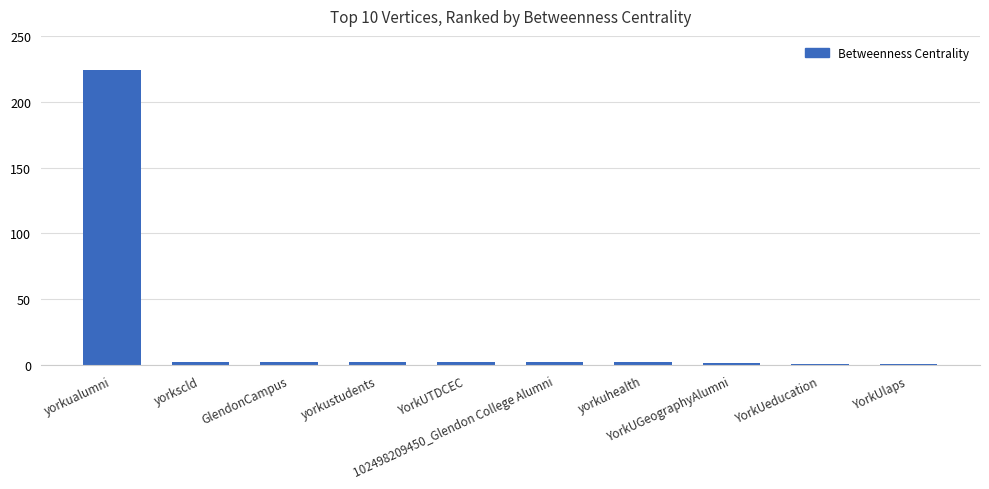

Does the chart contain any negative values?

No